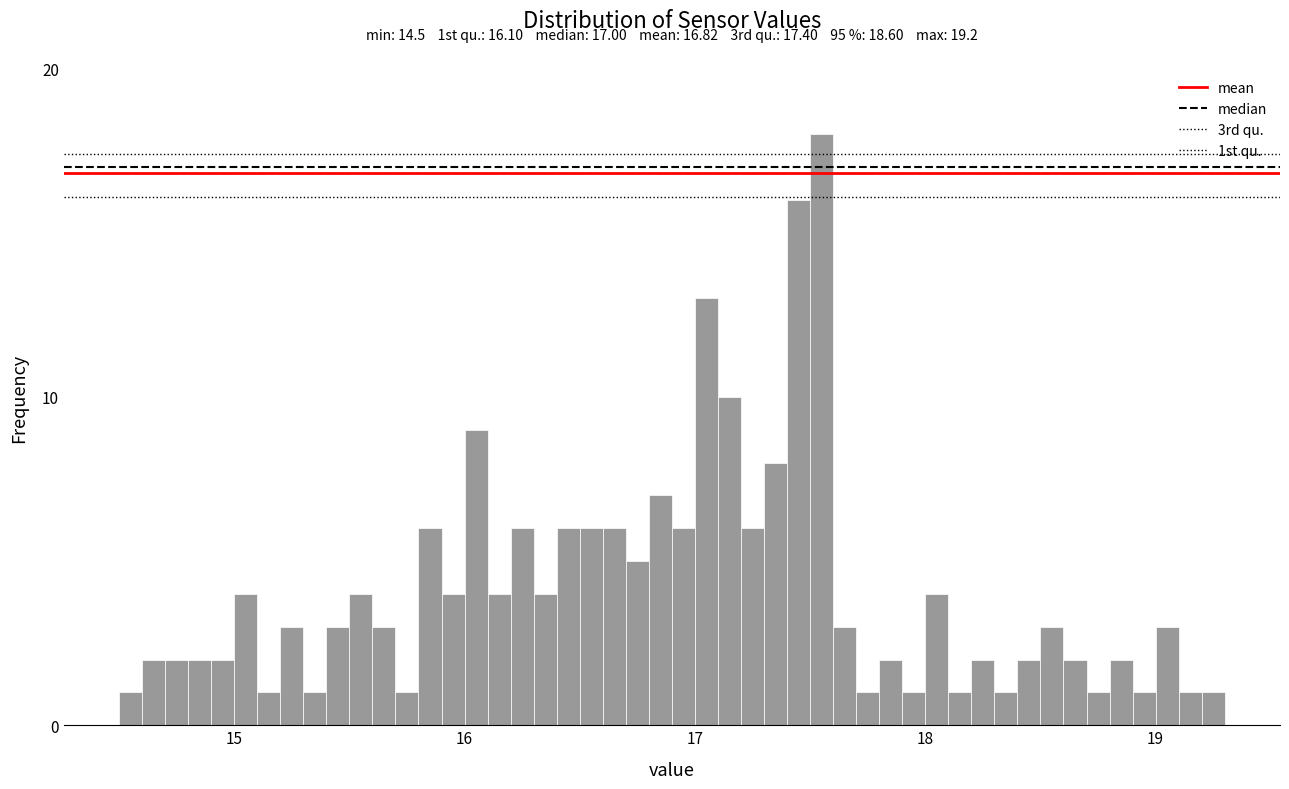

Read against the x-axis, roughly where is the centre of the tallest bar?

17.6